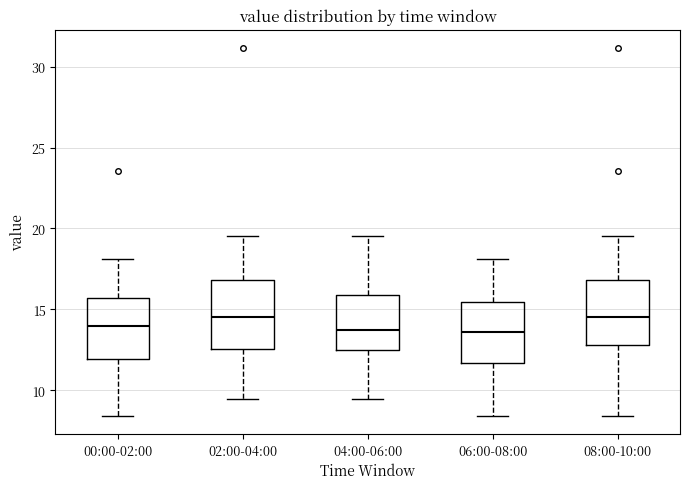

Reading left to right, transcribe this box plot: for each box, give where its median line is, the range the box spans, and where its two whiskers end, as read against the y-axis. The values are not printed on the chart, so give them approximately, as read against the axis.

00:00-02:00: median 14.0, box 12.0 to 15.5, whiskers 8.5 to 18.0
02:00-04:00: median 14.5, box 12.5 to 17.0, whiskers 9.5 to 19.5
04:00-06:00: median 13.5, box 12.5 to 16.0, whiskers 9.5 to 19.5
06:00-08:00: median 13.5, box 11.5 to 15.5, whiskers 8.5 to 18.0
08:00-10:00: median 14.5, box 13.0 to 17.0, whiskers 8.5 to 19.5